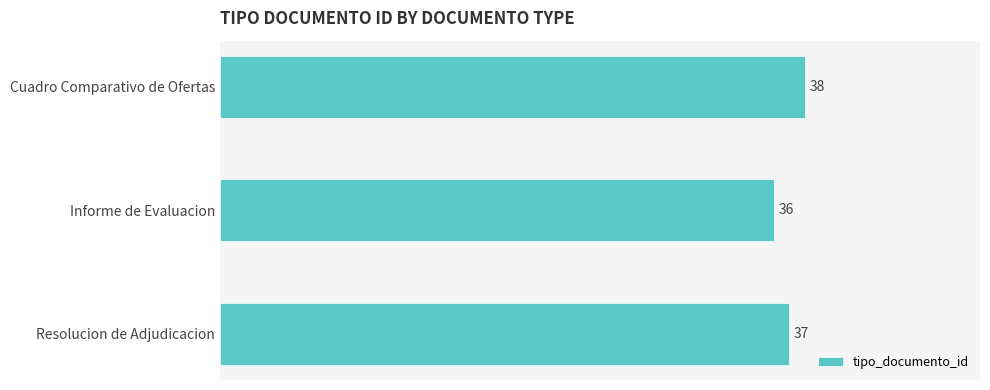

Reading top to bottom, transcribe all the data shown in this chart.

38	36	37